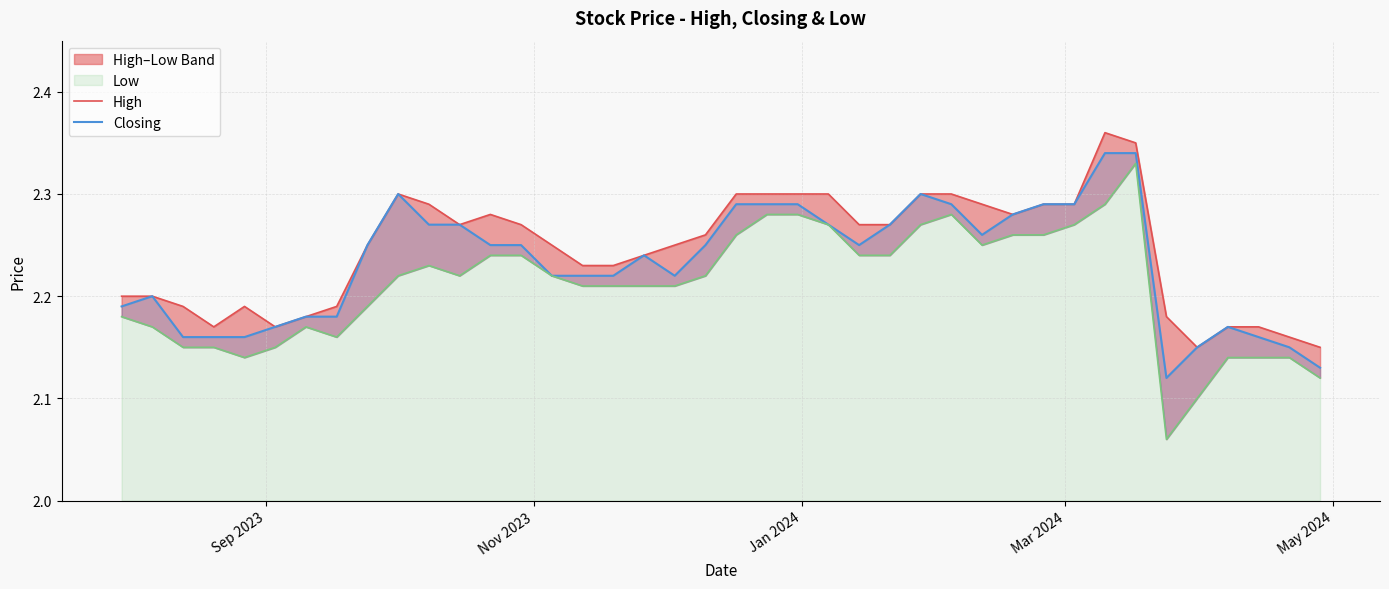

True or false: High has a value of 3.4 at 31.

False